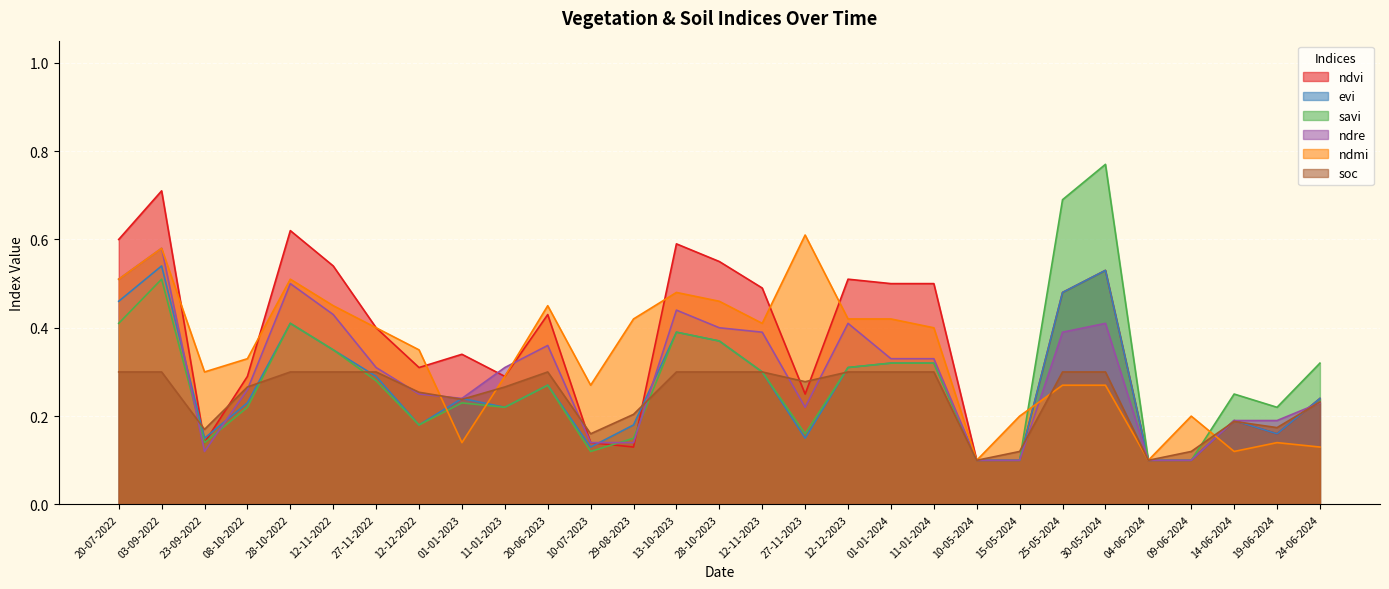

Between 11-01-2023 and 11-01-2024, which series saw the biggest shift?

ndvi